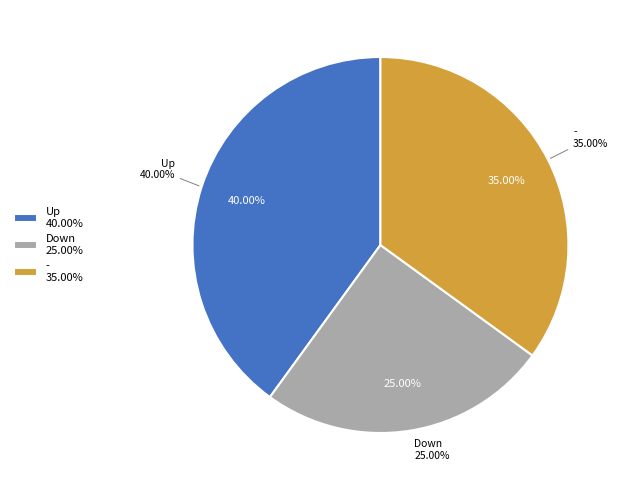

To the nearest percent, what percentage of the pie is up?

40%